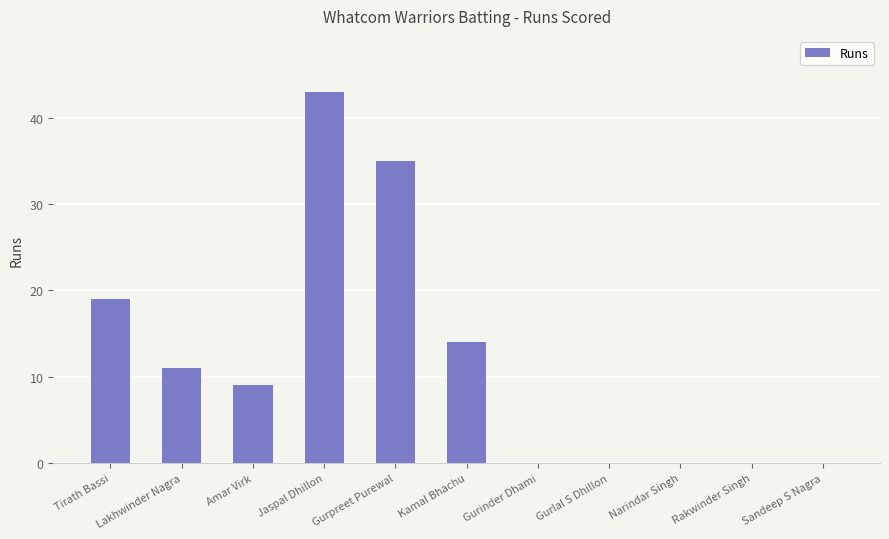

What is the change in value from Tirath Bassi to Lakhwinder Nagra?

-8